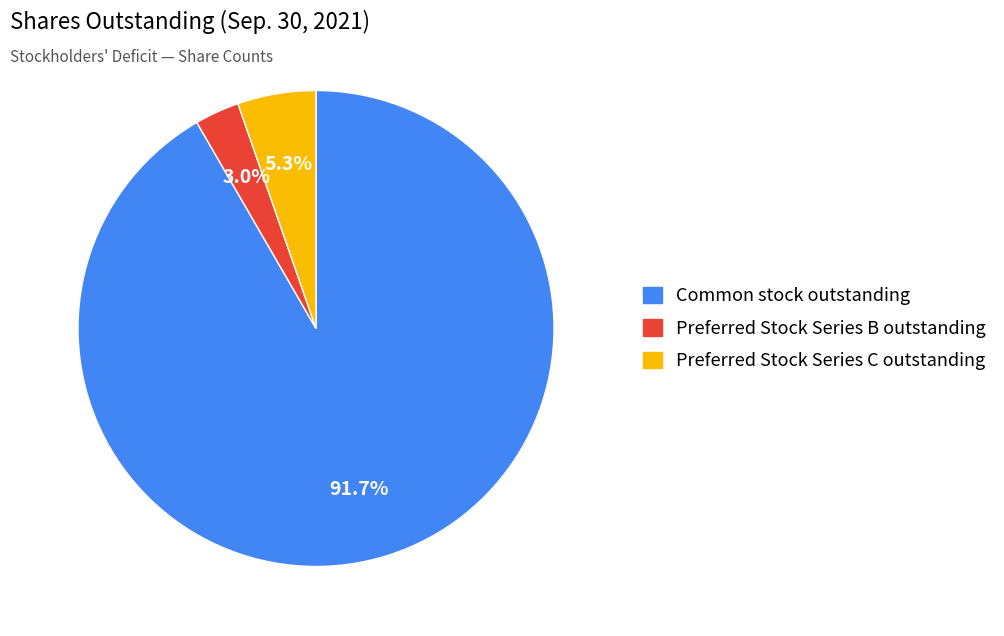

Between Common stock outstanding and Preferred Stock Series C outstanding, which is larger?

Common stock outstanding